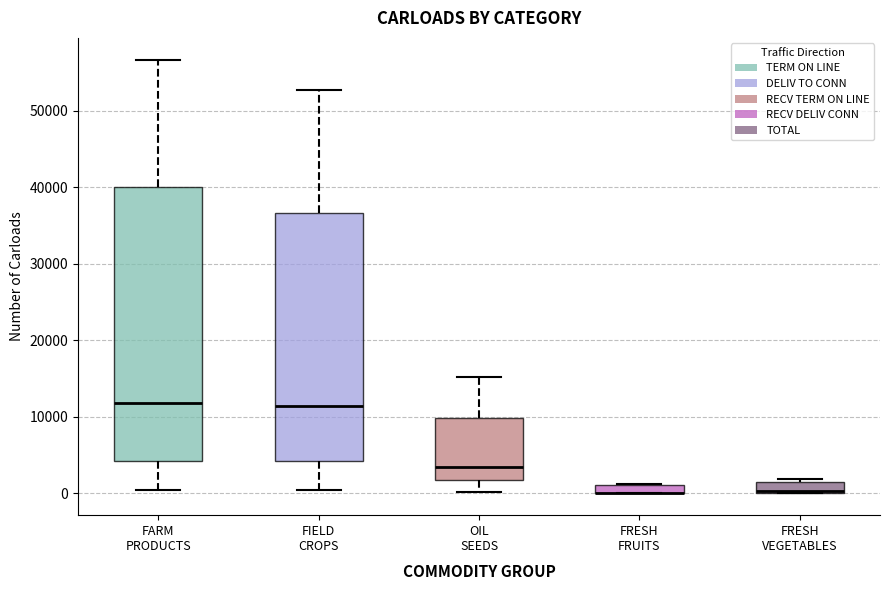

Comparing the boxes themselves (not the whiskers), which one is the tallest?

FARM PRODUCTS